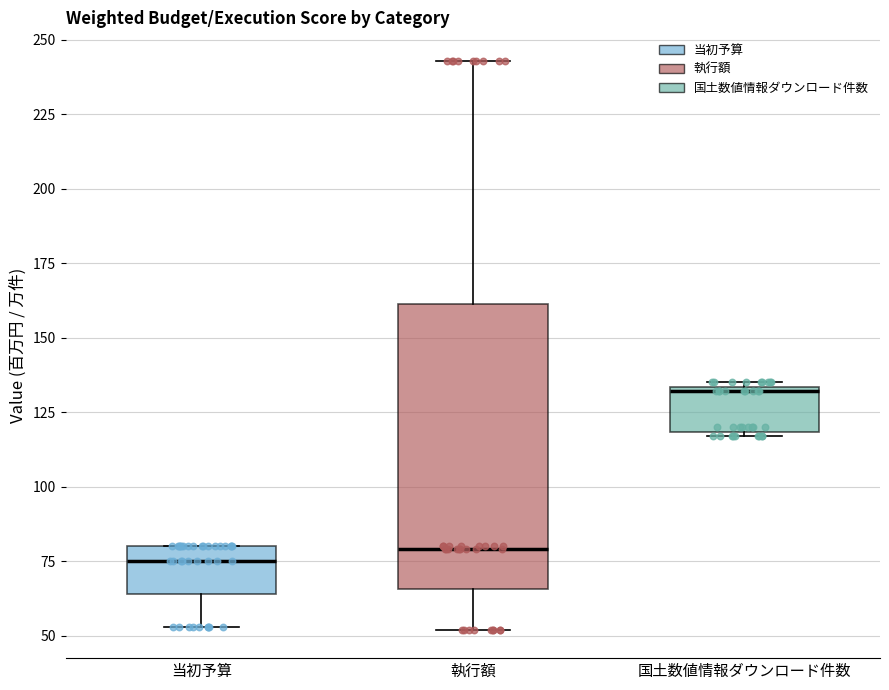

Reading left to right, read every box against the y-axis: the position of its median line, the range the box covers, and the ends of its whiskers. The values are not printed on the chart, so give them approximately, as read against the axis.

当初予算: median 75, box 65 to 80, whiskers 55 to 80
執行額: median 80, box 65 to 160, whiskers 50 to 245
国土数値情報ダウンロード件数: median 130, box 120 to 135, whiskers 115 to 135